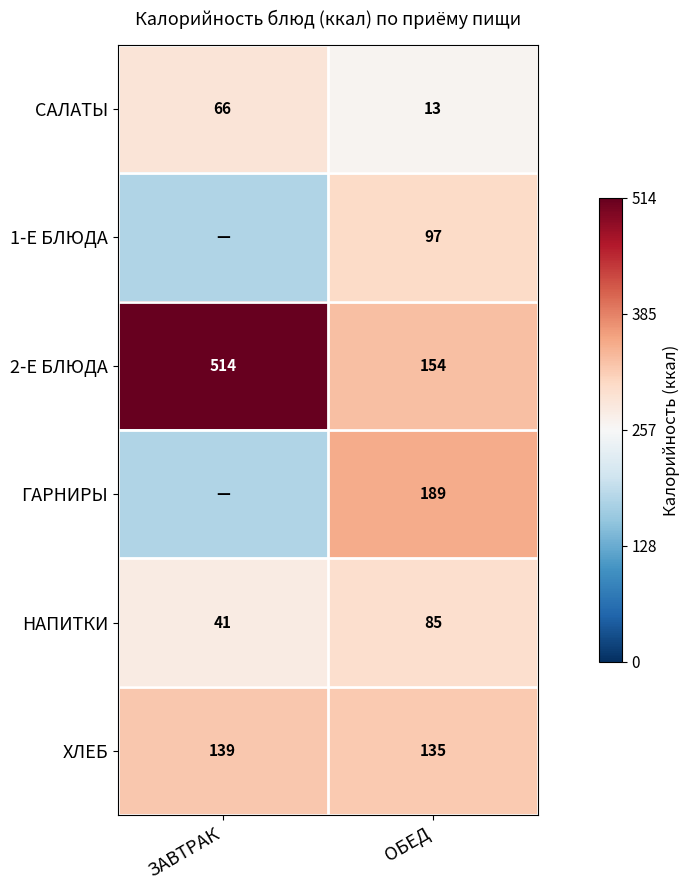

At ОБЕД, list the series in order from largest to smallest.

ГАРНИРЫ, 2-Е БЛЮДА, ХЛЕБ, 1-Е БЛЮДА, НАПИТКИ, САЛАТЫ